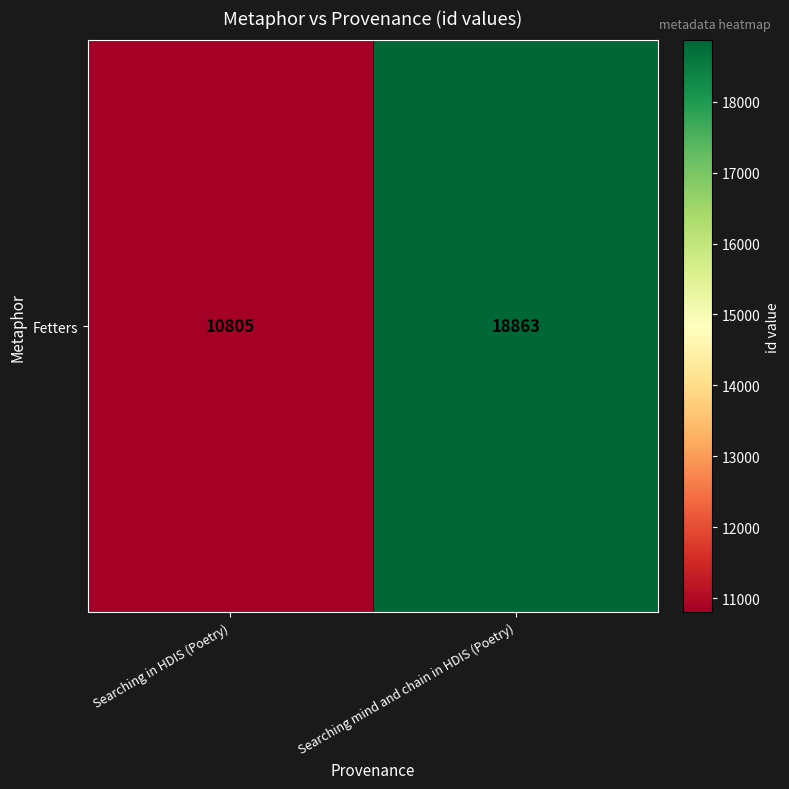

What is the sum of the values at Searching mind and chain in HDIS (Poetry) and Searching in HDIS (Poetry)?

29668